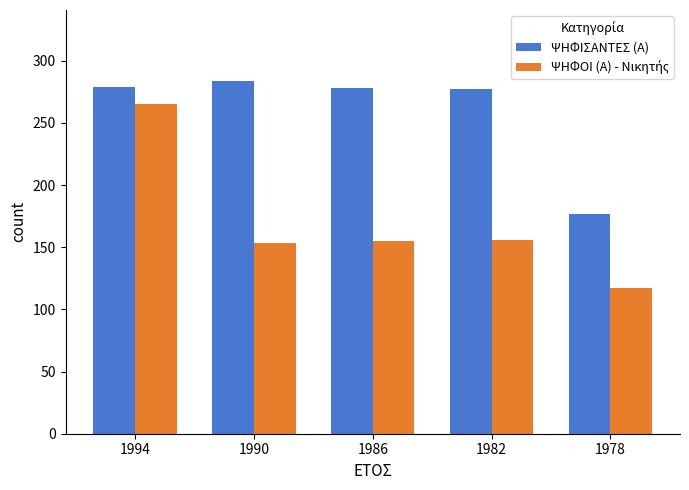

At how many categories does at least one series exceed 211?

4